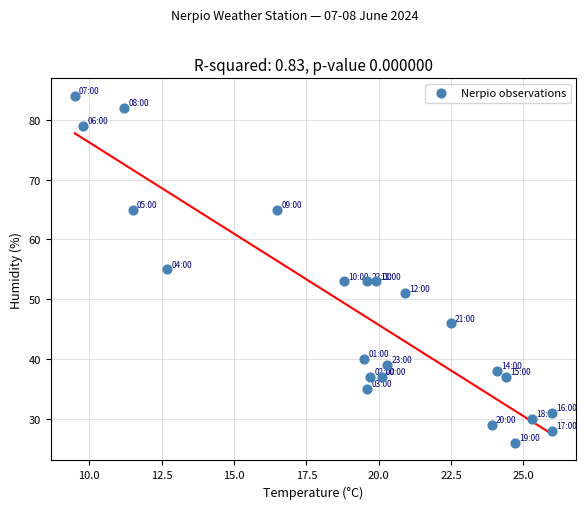

What is the range of Y values (max minus min)?

58